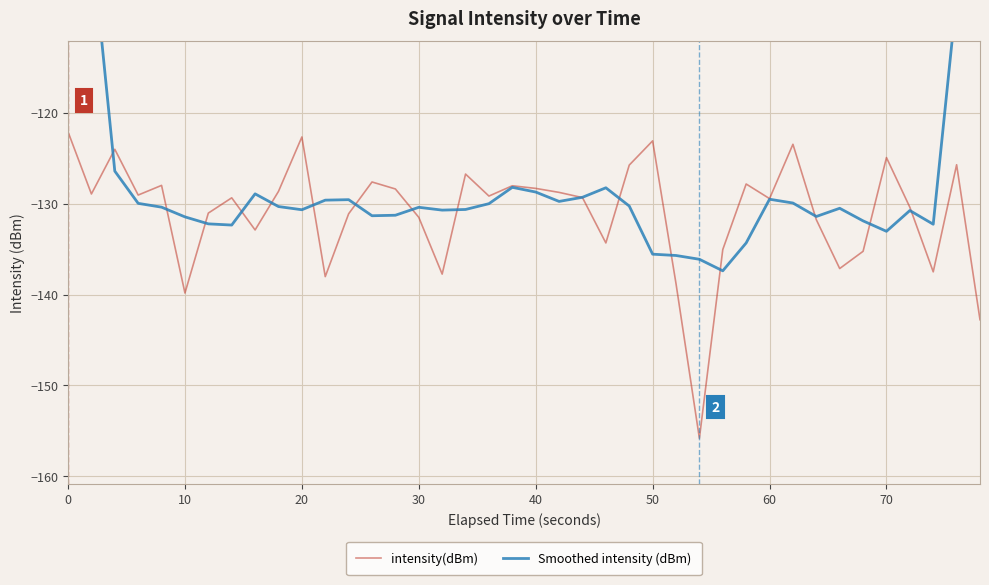

The intensity(dBm) series shows -58.8 at 10. True or false?

False